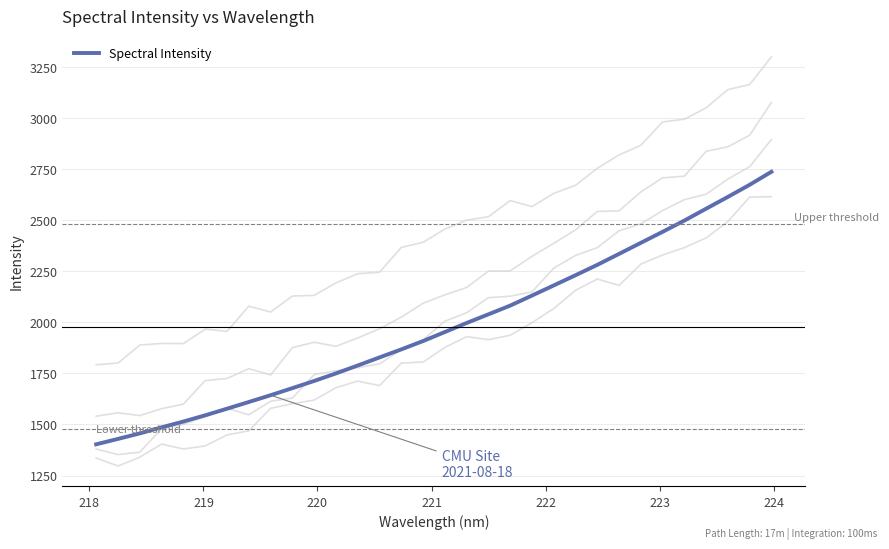

What is the maximum value for Spectral Intensity?

2737.5